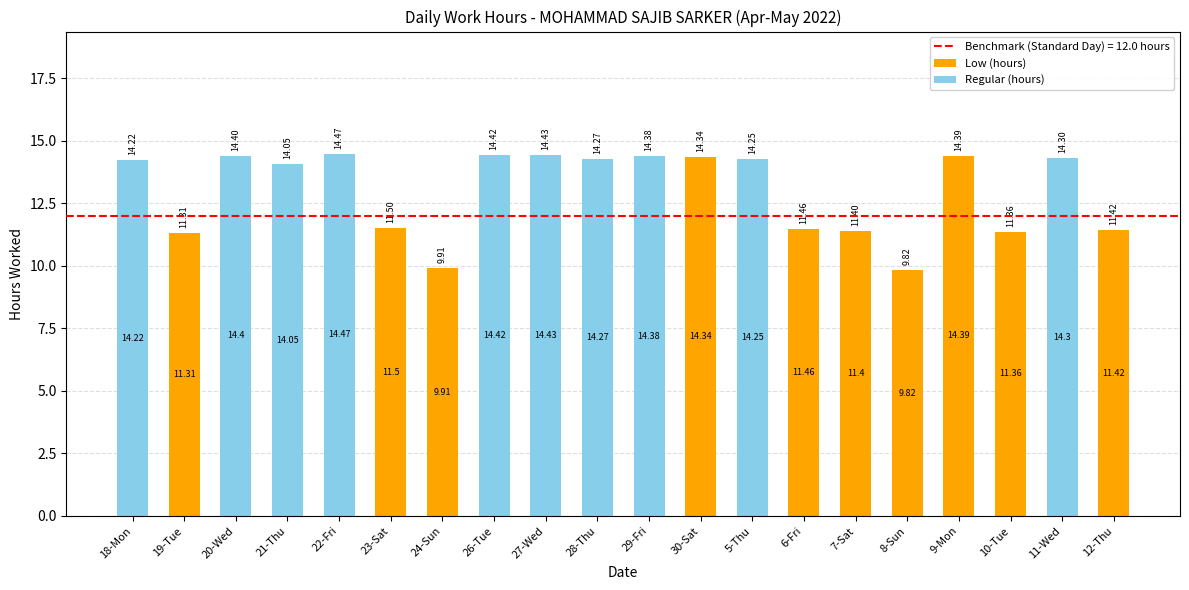

What is the total value across all series at 7-Sat?

11.4